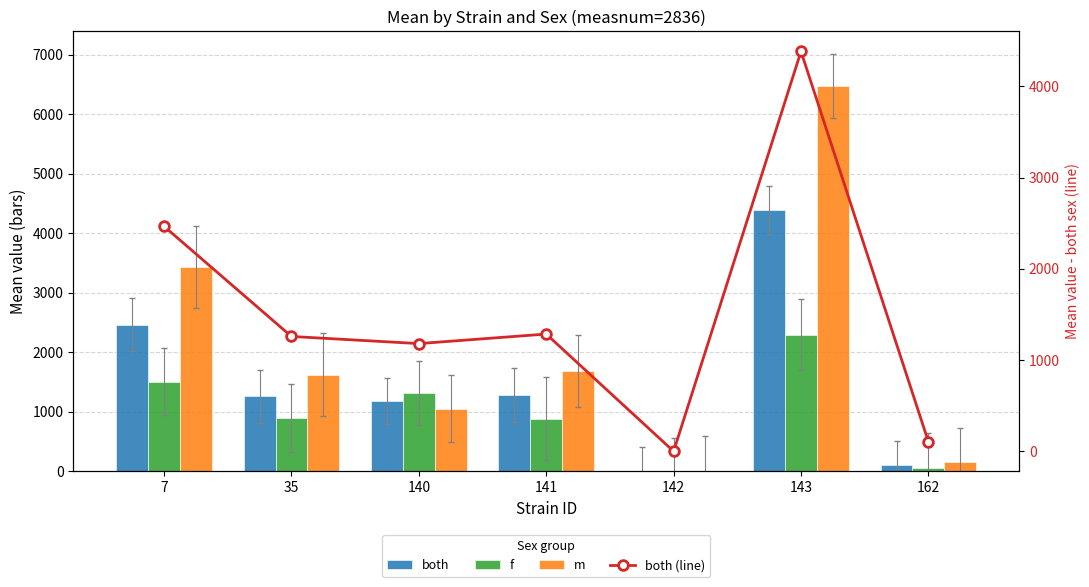

Reading left to right, list all the values displayed in this chart.

both: 2466.4	1259.2	1180.9	1285.5	0.0	4383.7	105.1
f: 1505.0	894.0	1312.4	886.2	0.0	2293.8	52.6
m: 3427.8	1624.3	1049.4	1684.8	0.0	6473.7	157.7
both (line): 2466.4	1259.2	1180.9	1285.5	0.0	4383.7	105.1